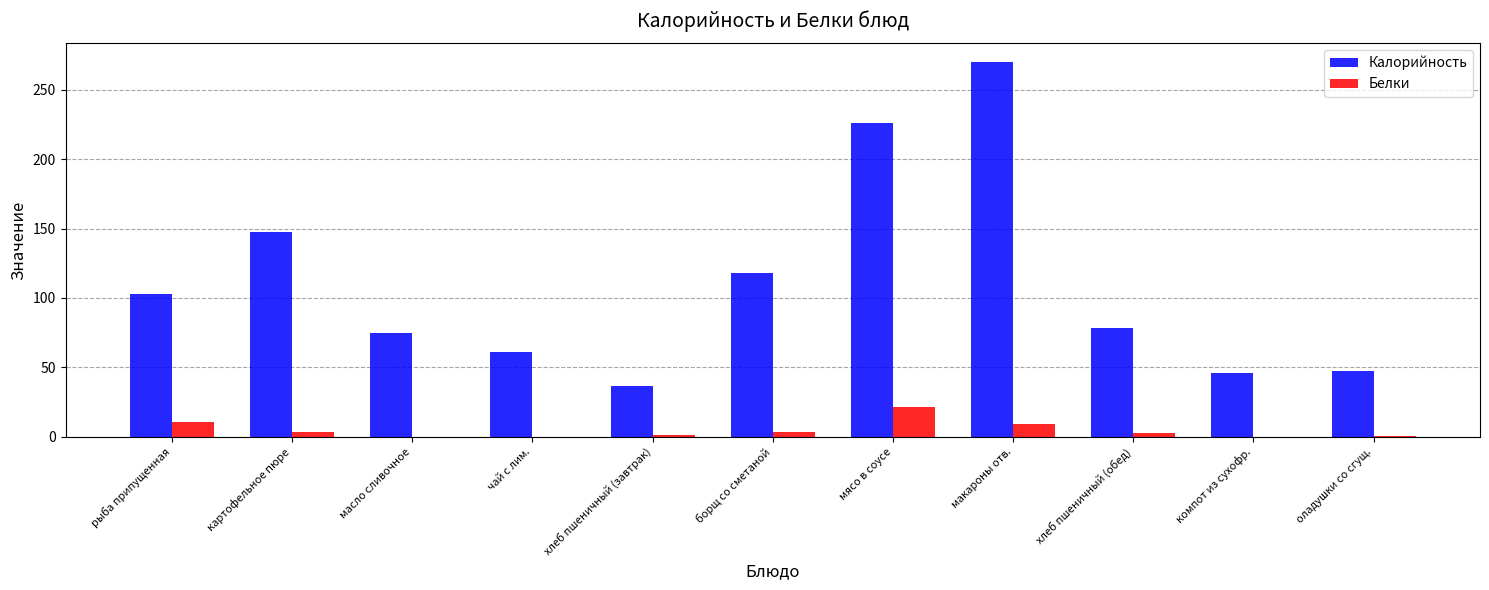

Which series has the largest range (max minus min)?

Калорийность